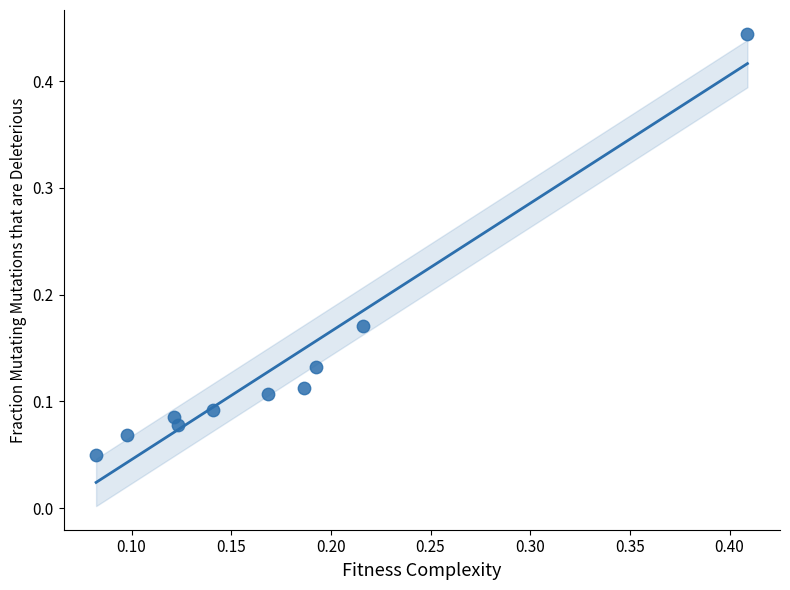

What is the range of X values (max minus min)?

0.3